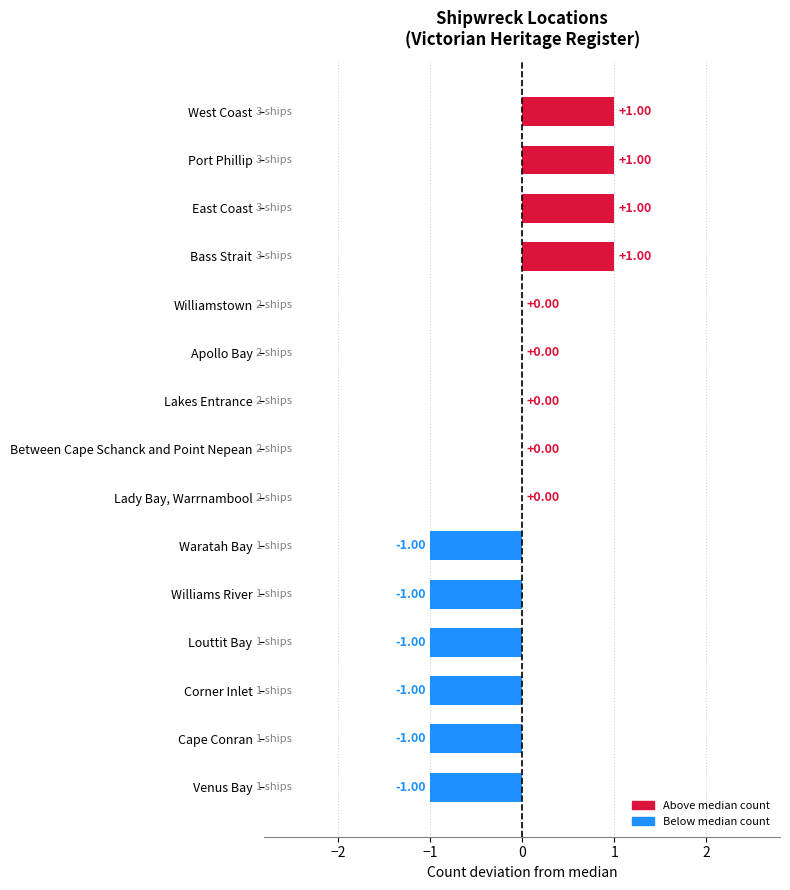

Between Corner Inlet and Apollo Bay, which is larger?

Apollo Bay